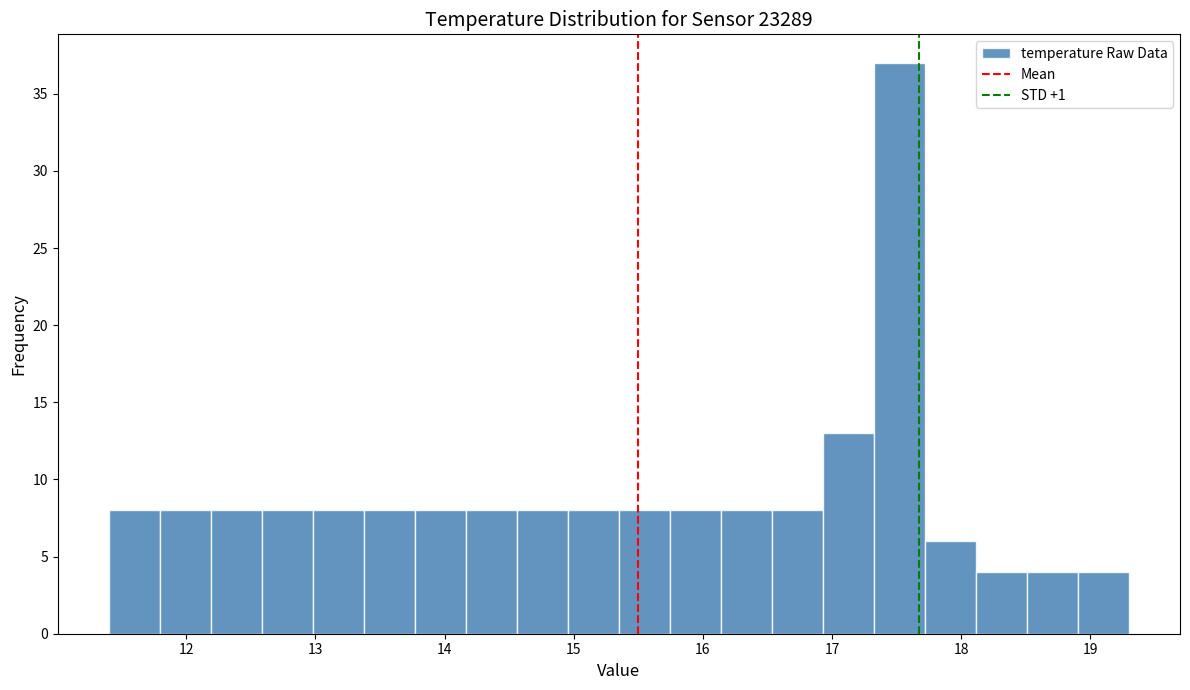

Read against the x-axis, roughly where is the centre of the tallest bar?

17.5